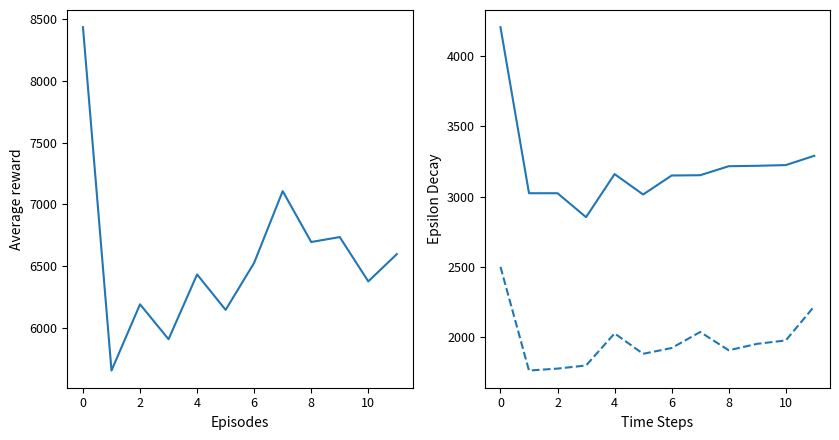

Reading left to right, transcribe all the data shown in this chart.

NCR: 8432	5659	6194	5912	6435	6149	6529	7108	6697	6737	6379	6599
Region I: 4204	3024	3024	2854	3160	3015	3150	3152	3216	3219	3224	3290
Region II: 2501	1764	1778	1800	2028	1883	1924	2038	1908	1954	1978	2221